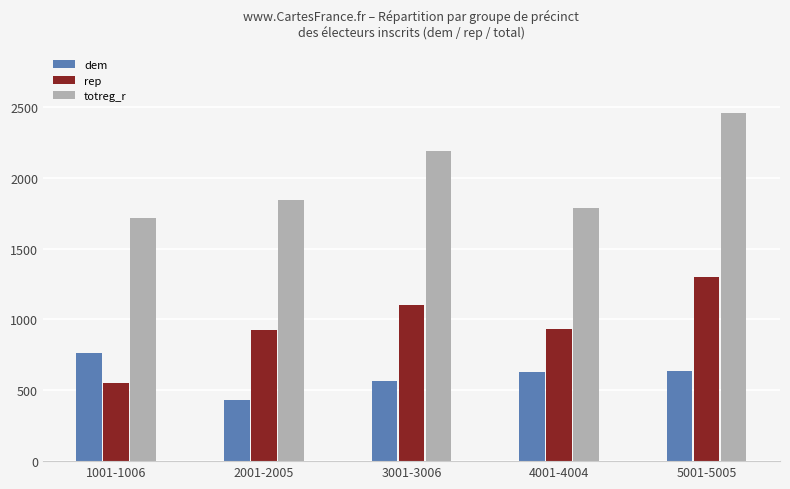

How many data points does each series have?

5